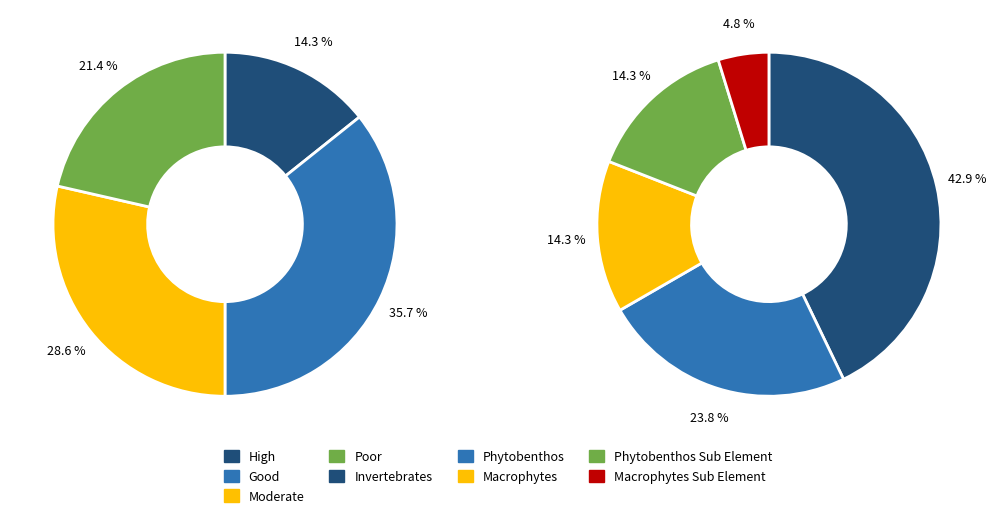

What is the largest slice in the pie chart?

Good